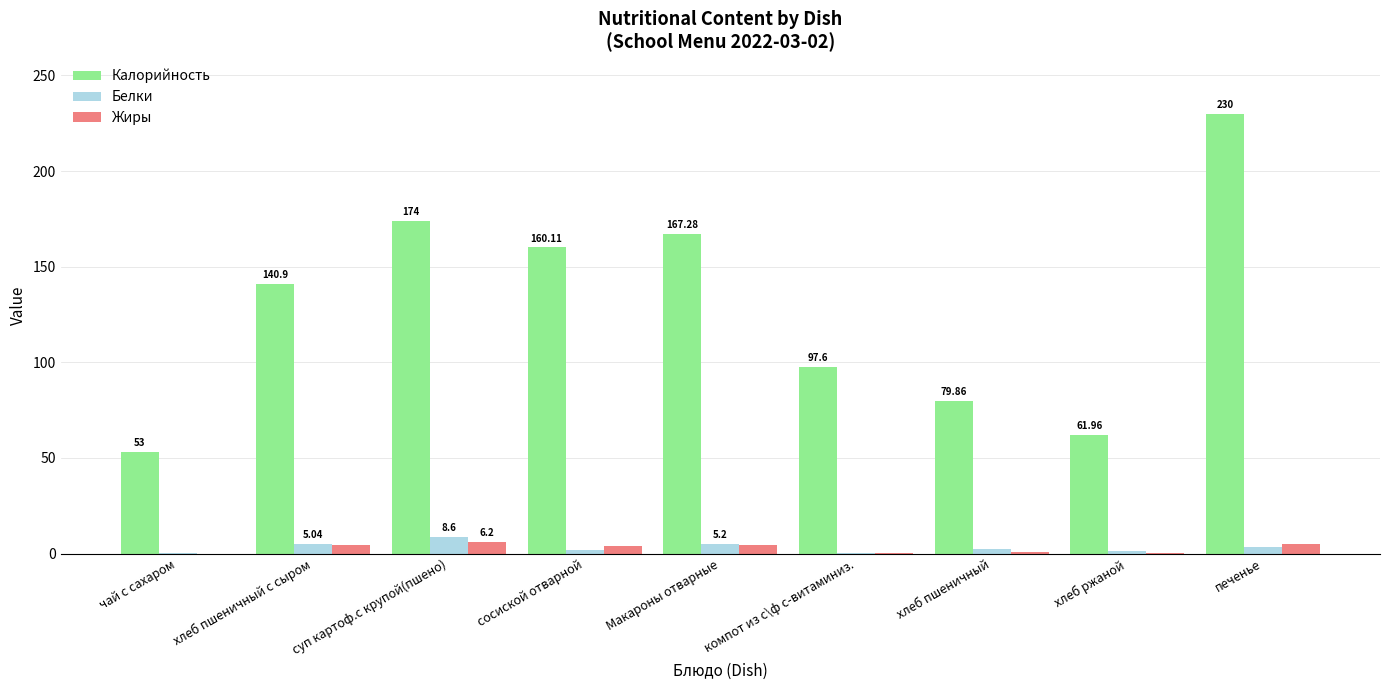

How many data points in Калорийность are above 140?

5